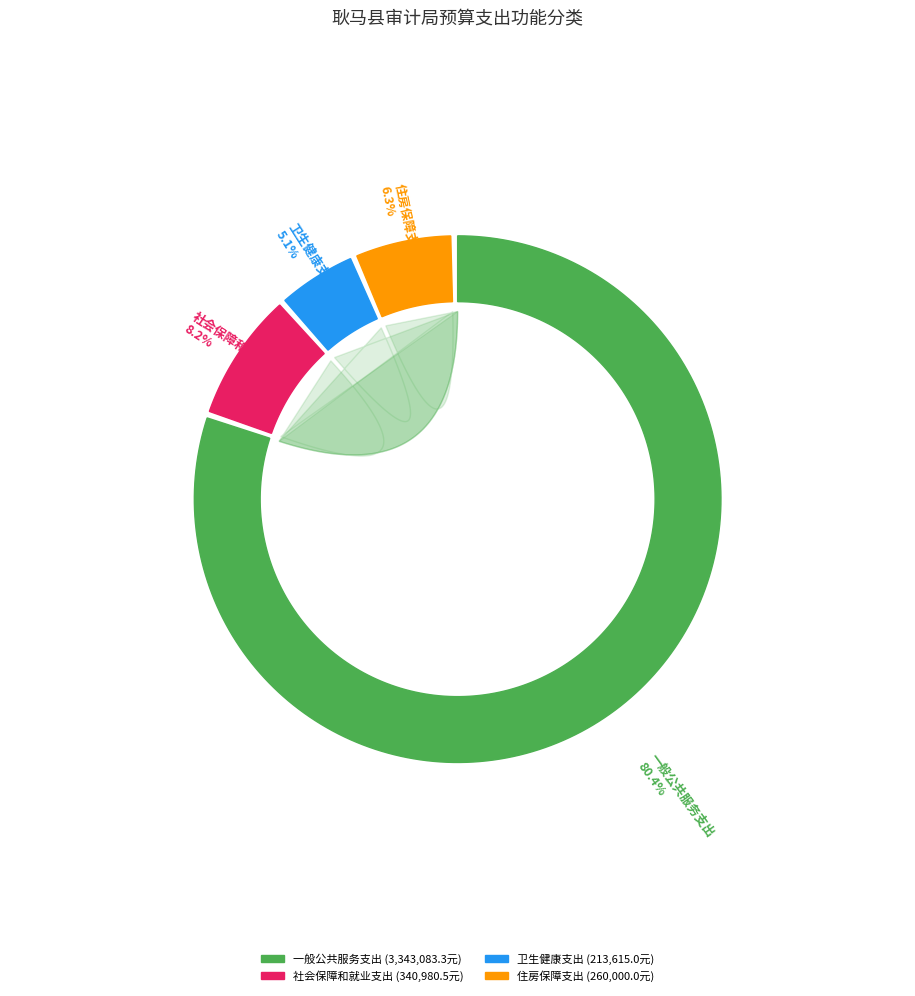

Is it true that 住房保障支出 is 6% of the pie?

True